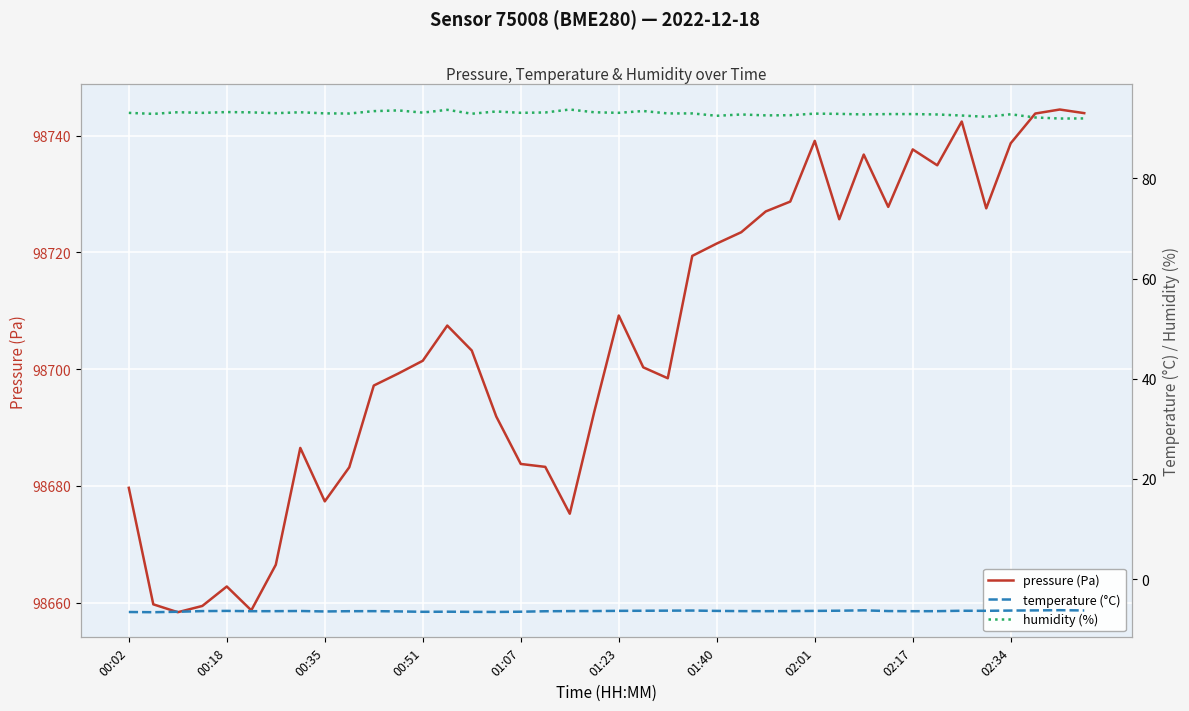

Which series changed the most between 13 and 37?

pressure (Pa)